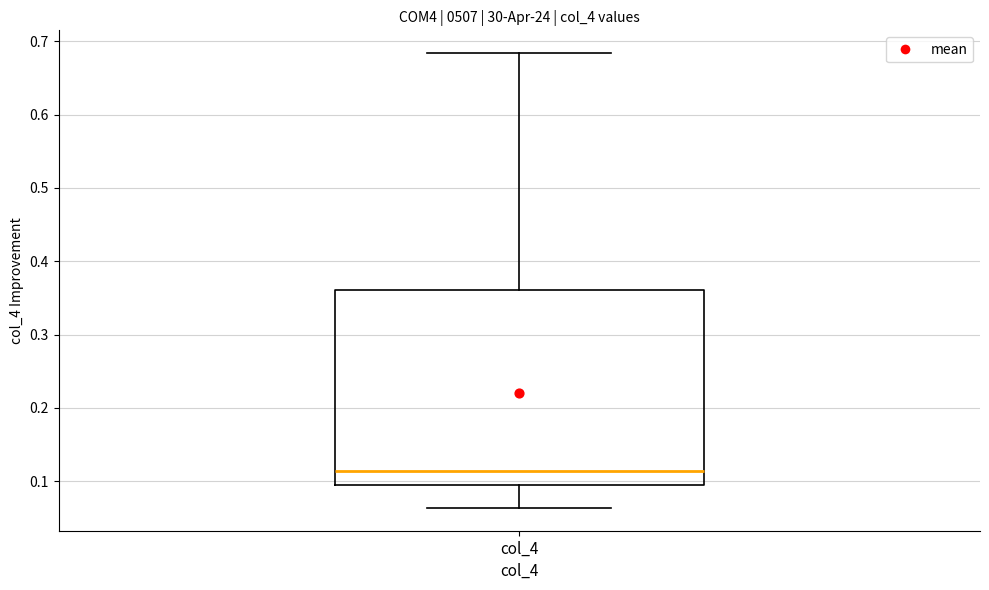

Transcribe this box plot: give where the median line is, the range the box spans, and where the two whiskers end, as read against the y-axis. The values are not printed on the chart, so give them approximately, as read against the axis.

median 0.11, box 0.09 to 0.36, whiskers 0.06 to 0.68